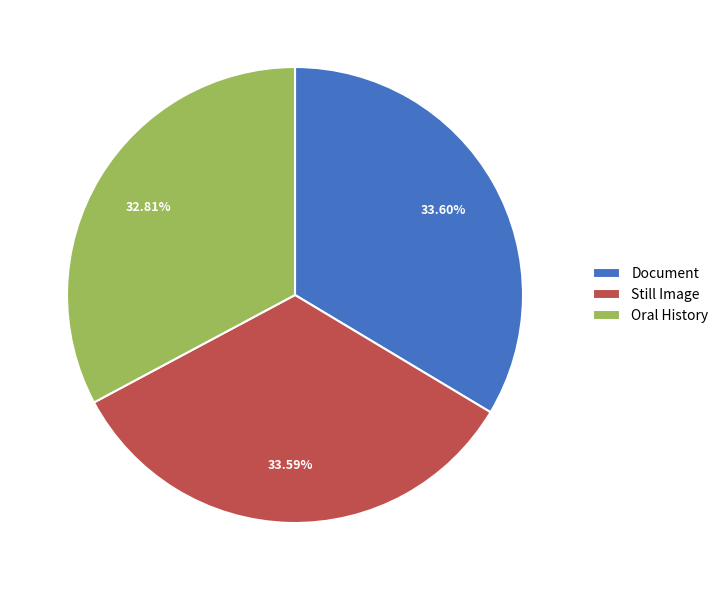

What portion of the pie excludes Document?

66.4%